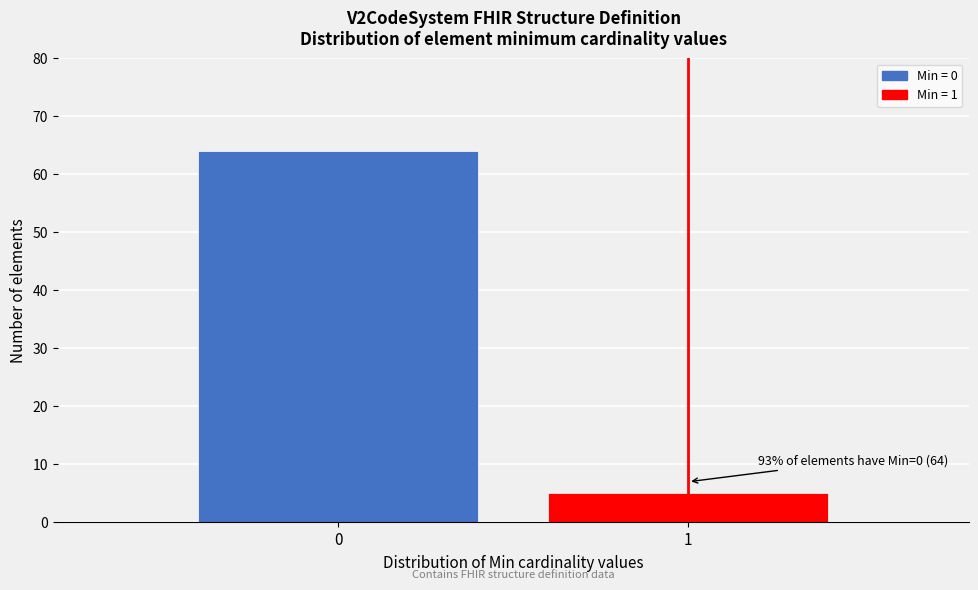

Reading left to right, transcribe all the data shown in this chart.

64	5